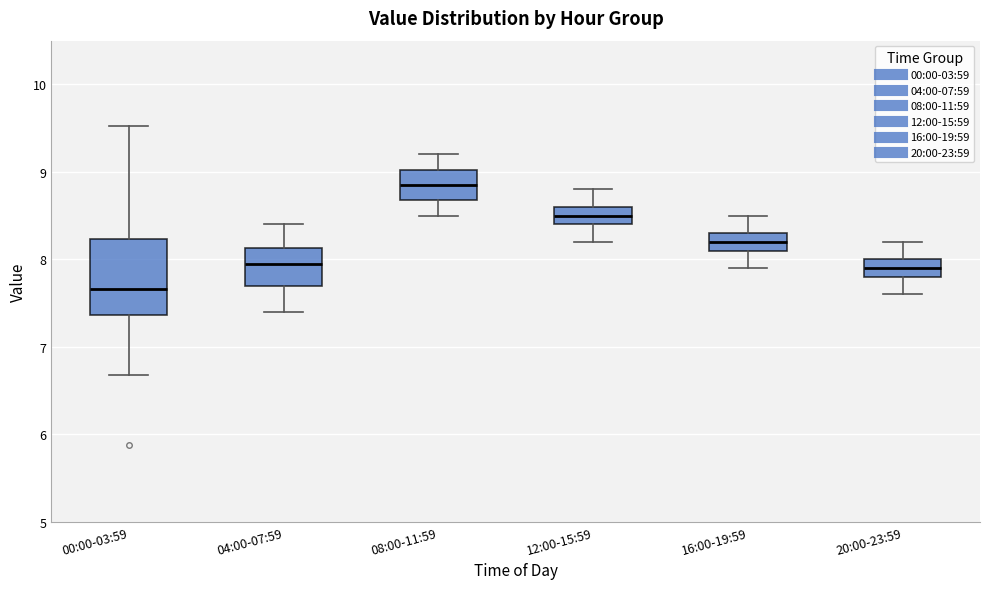

Which box is the tallest, from its lower edge to its upper edge?

00:00-03:59